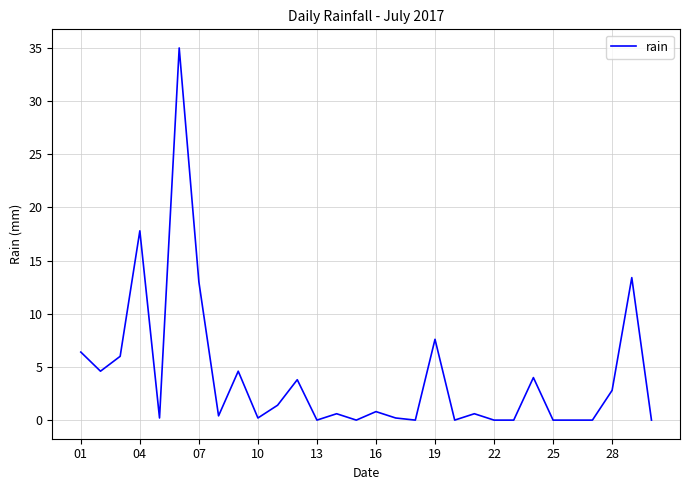

What is the greatest value displayed?

35.0